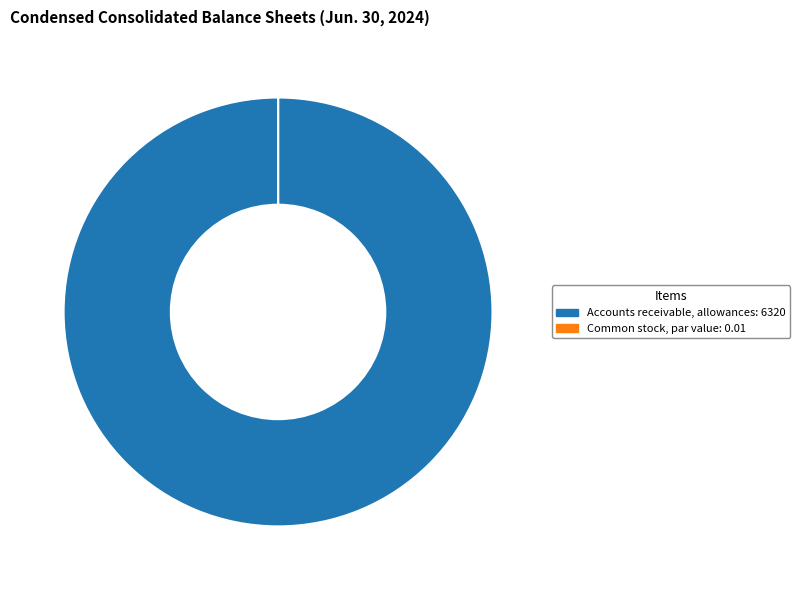

Does Accounts receivable, allowances: 6320 represent more than half of the total?

Yes